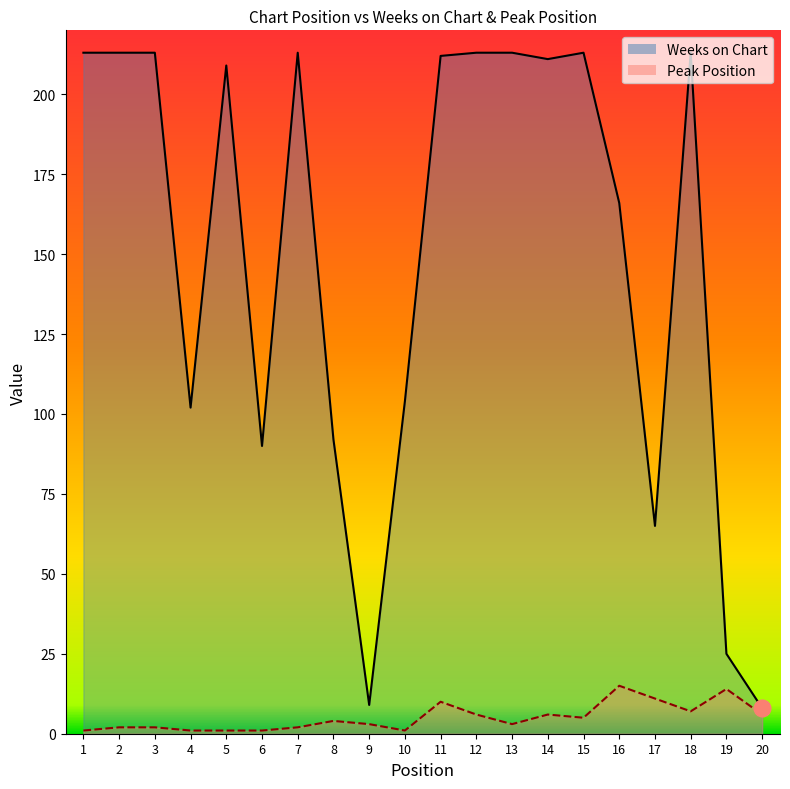

What is the sum of all Weeks on Chart values?

2997